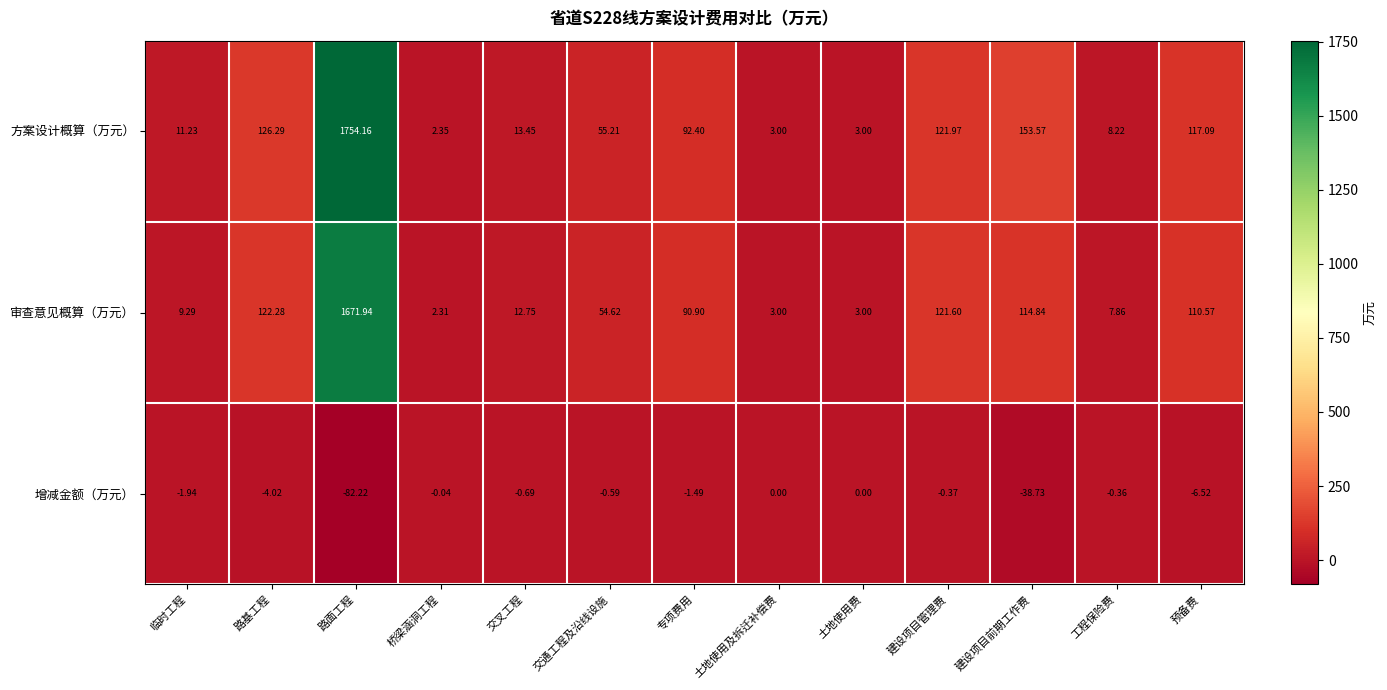

At 路基工程, list the series in order from smallest to largest.

增减金额（万元）, 审查意见概算（万元）, 方案设计概算（万元）